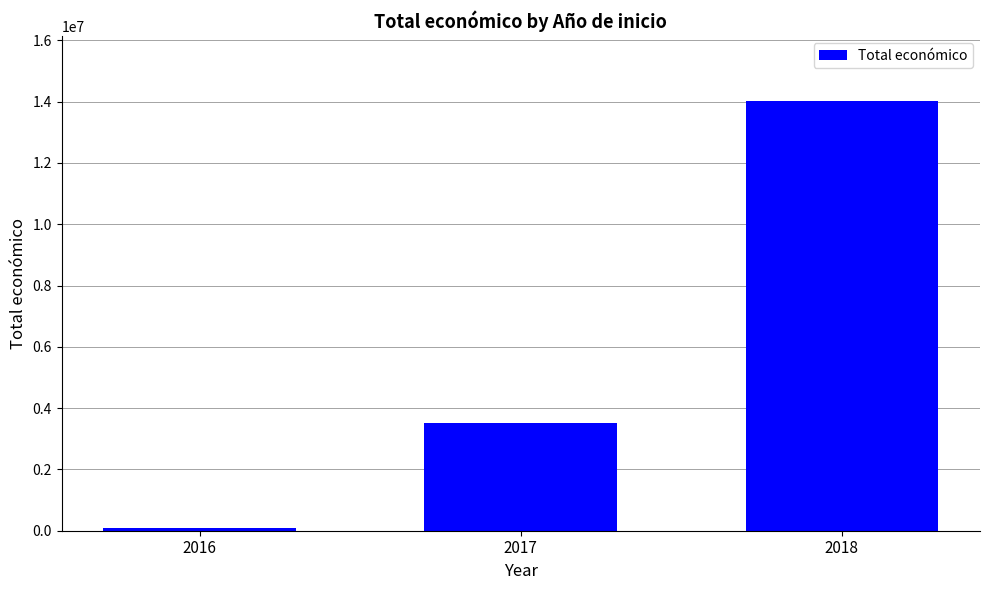

What is the maximum value shown in the chart?

14034391